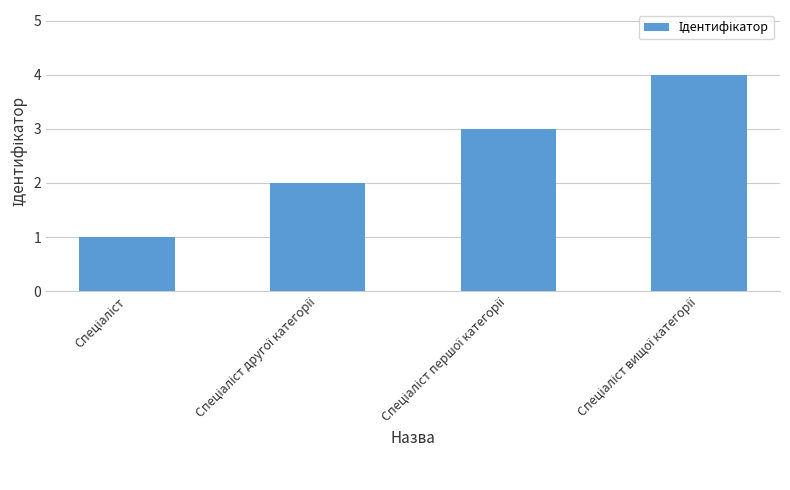

What is the maximum value shown in the chart?

4